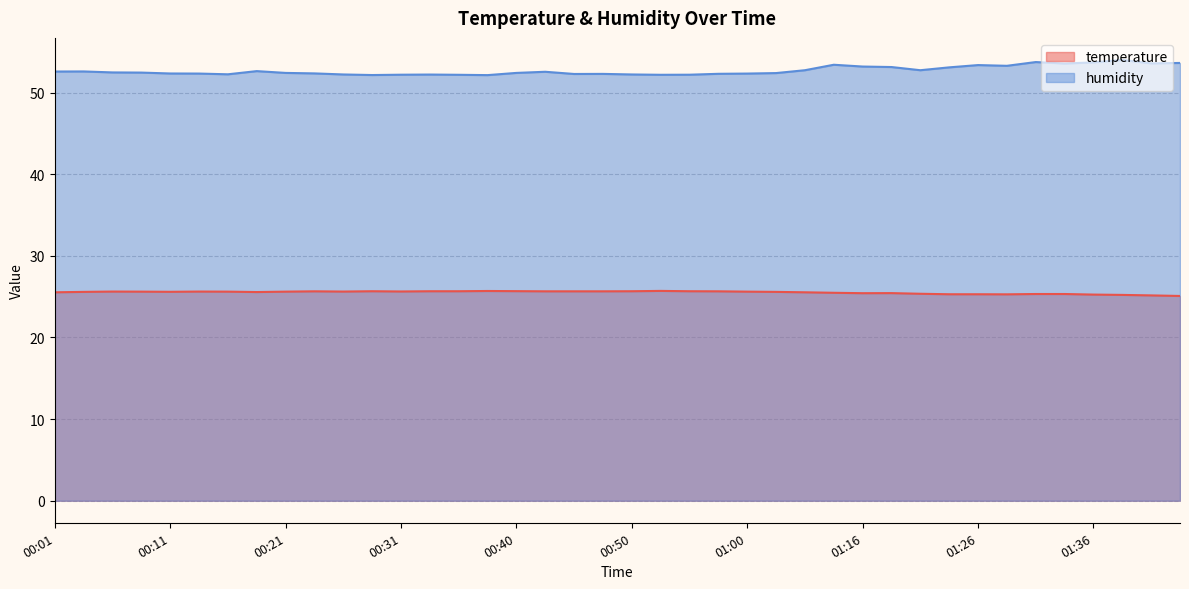

True or false: humidity and temperature cross at least once.

False